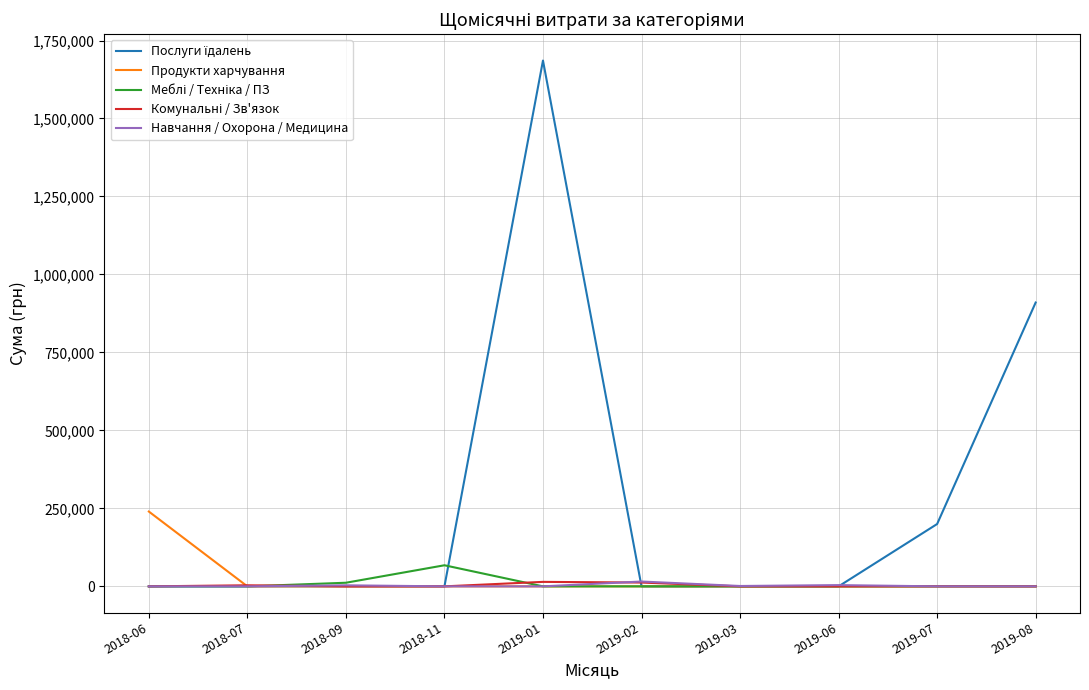

What value does the Навчання / Охорона / Медицина series have at 2018-09?

3334.6